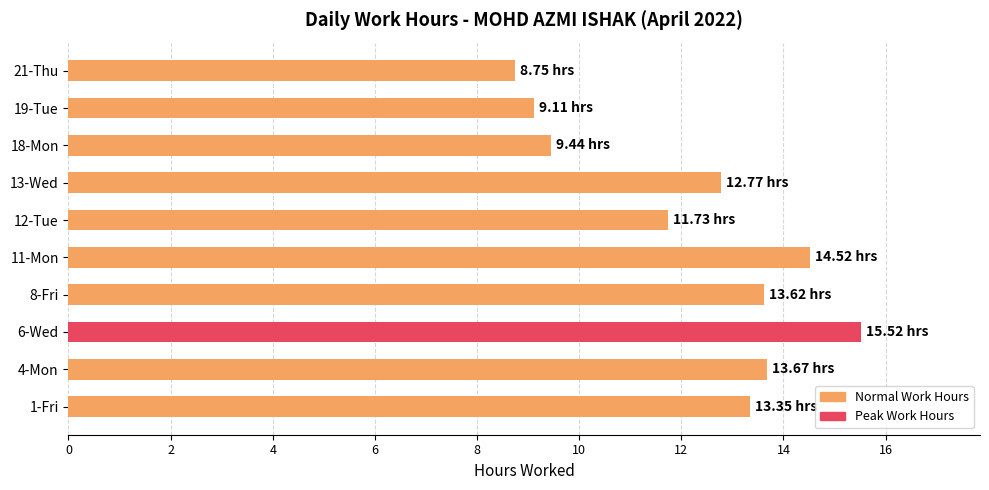

Approximately how many times larger is the value at 4-Mon compared to 8-Fri?

1.0